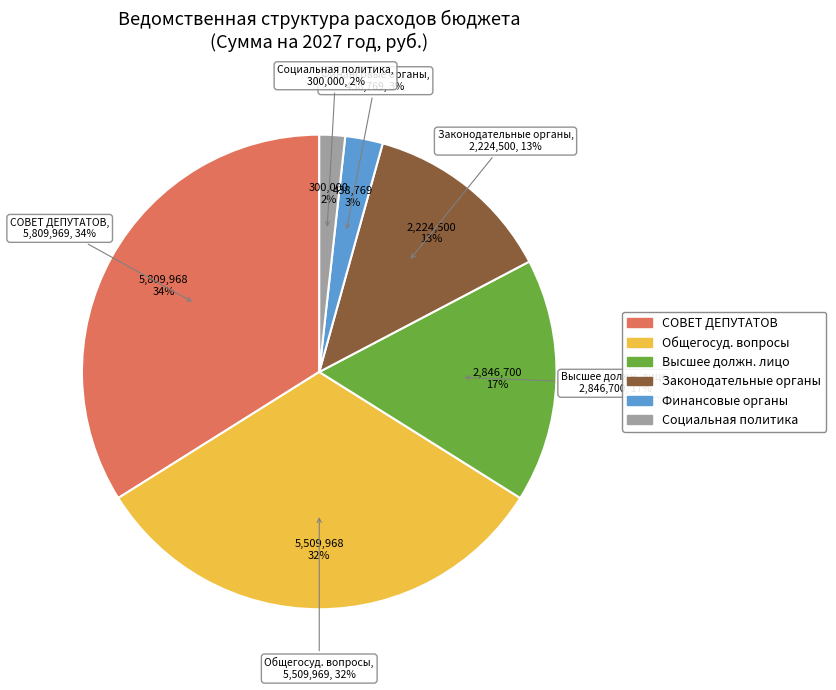

Which category has the biggest portion of the pie?

СОВЕТ ДЕПУТАТОВ